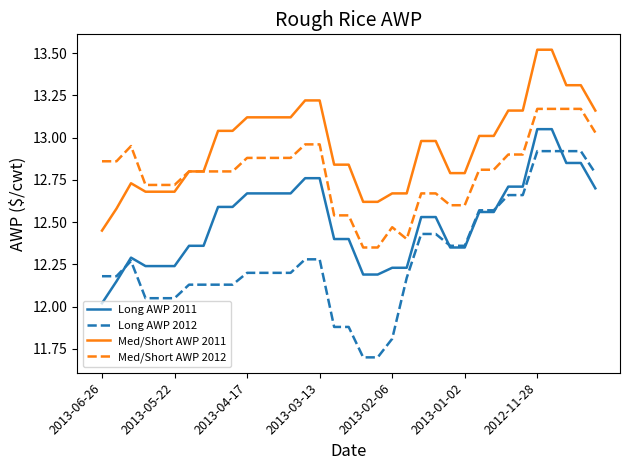

What are all the series names shown in the legend?

Long AWP 2011, Long AWP 2012, Med/Short AWP 2011, Med/Short AWP 2012